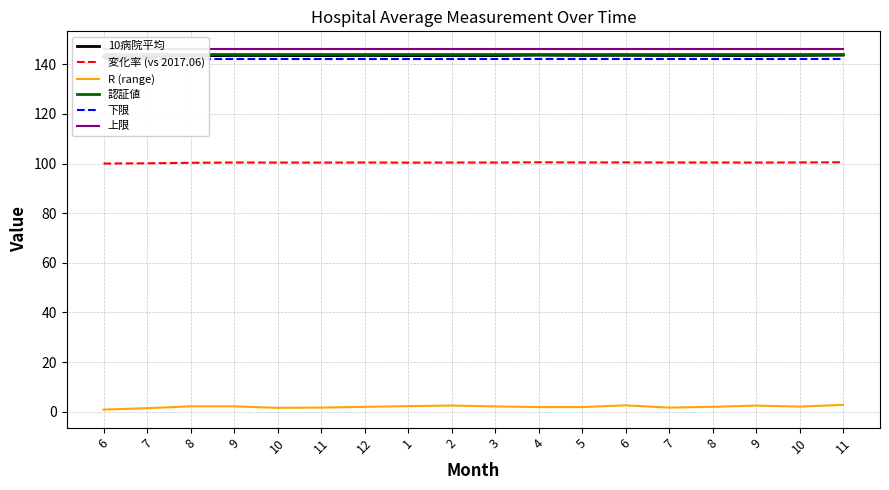

What is the value of the 変化率 (vs 2017.06) point at the 14th from the left?

100.1